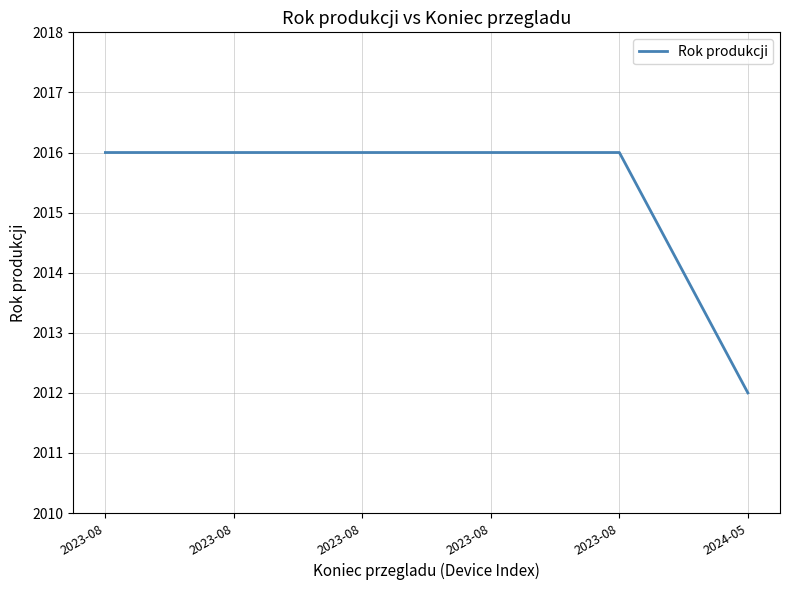

Reading left to right, list all the values displayed in this chart.

2016	2016	2016	2016	2016	2012